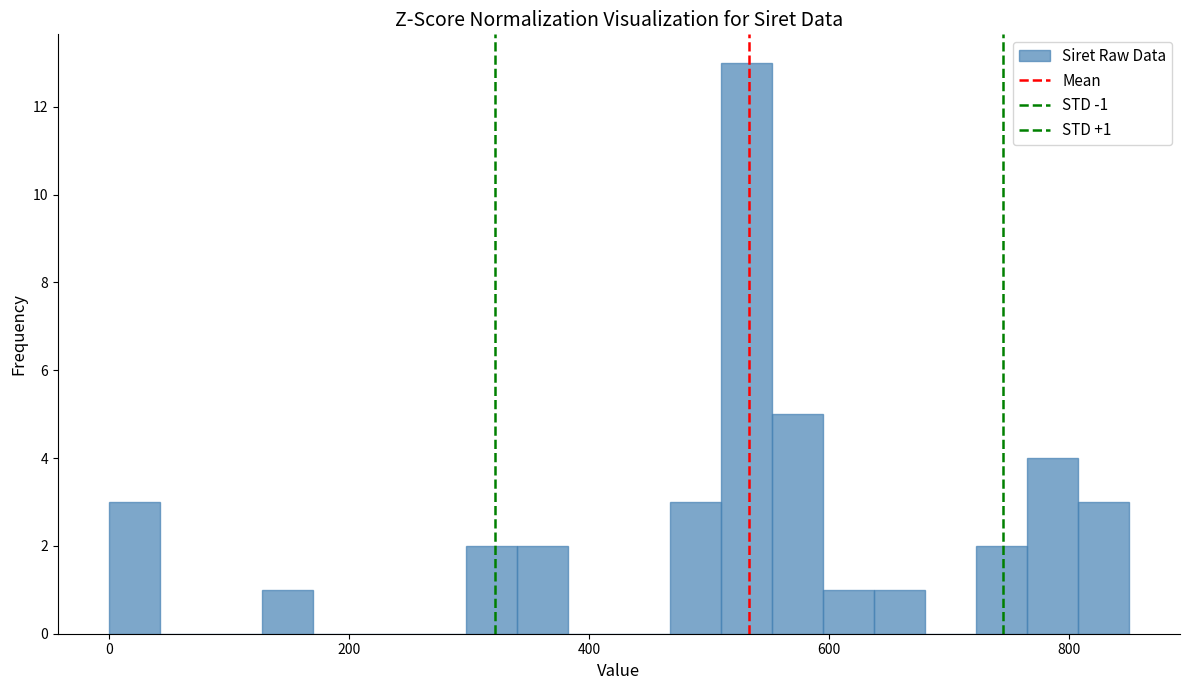

Around what value on the x-axis is the tallest bar? Give the approximate position of its centre, as read against the axis.

540